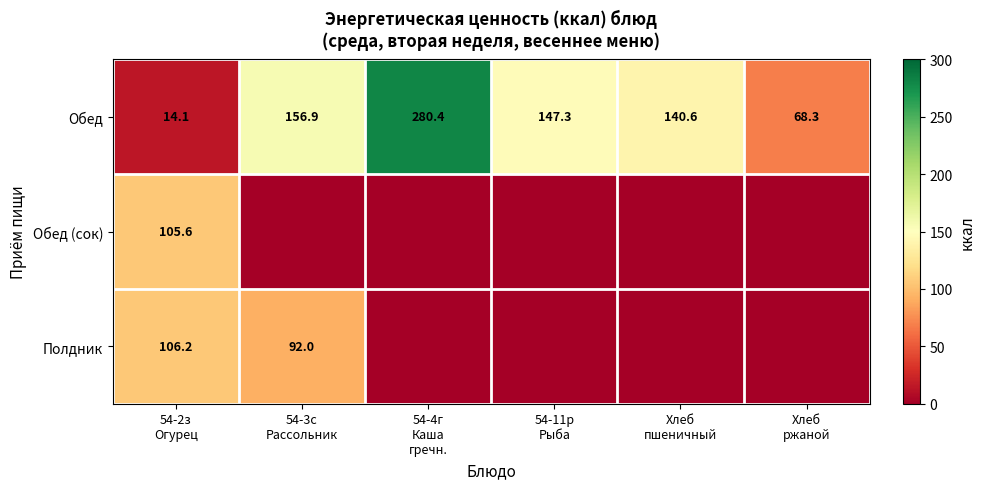

What is the difference between the second highest and second lowest values in the Обед series?

88.6